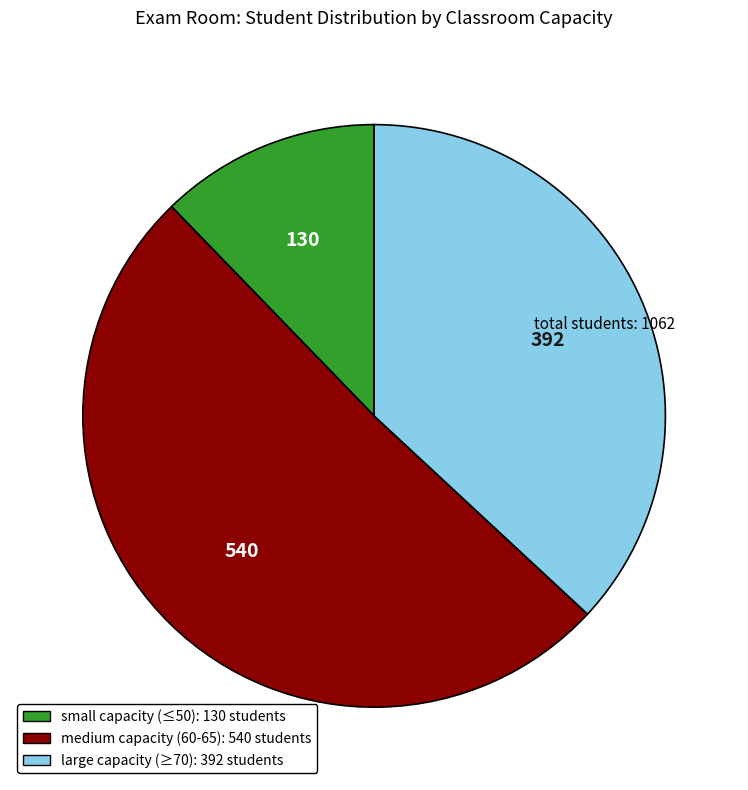

Rank the categories by value from lowest to highest.

small capacity (≤50): 130 students, large capacity (≥70): 392 students, medium capacity (60-65): 540 students